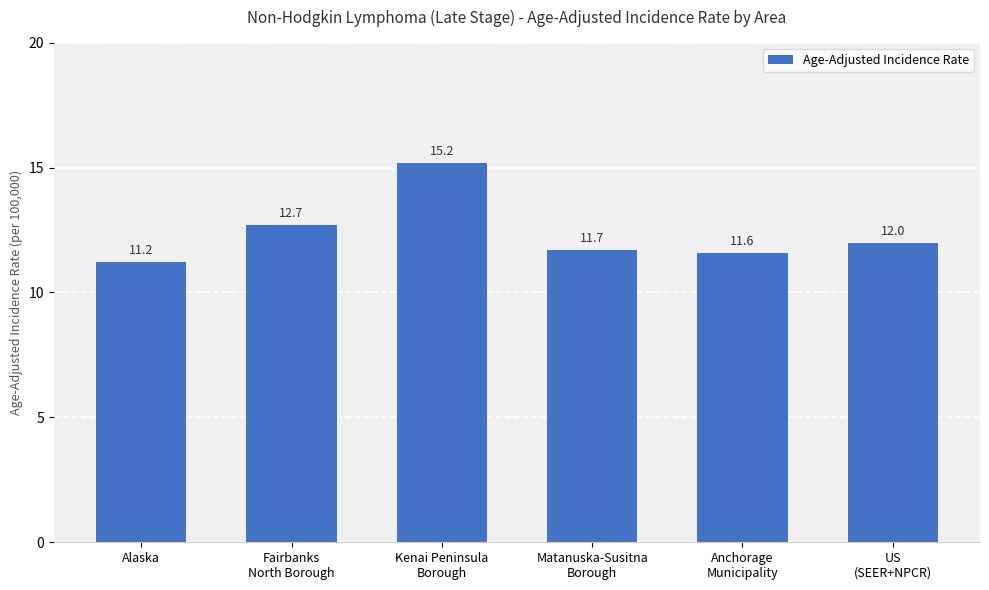

Is it true that the value at Anchorage
Municipality is 18.2?

False